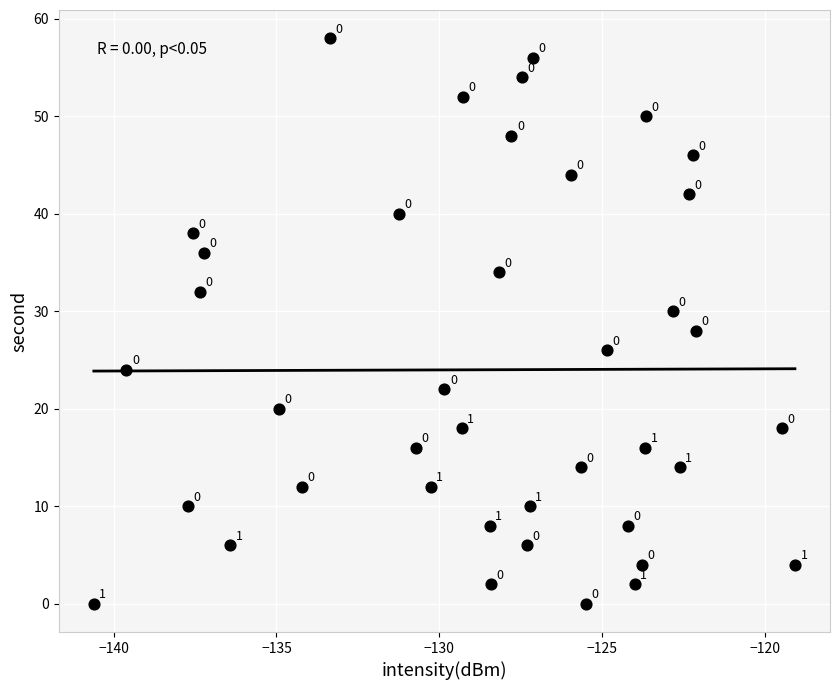

What is the range of Y values (max minus min)?

58